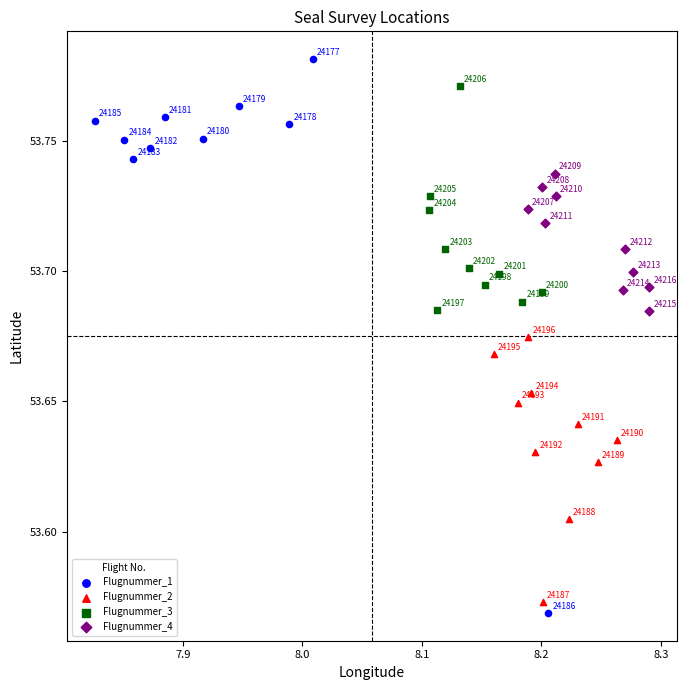

Which series has the widest spread of Y values?

Flugnummer_1